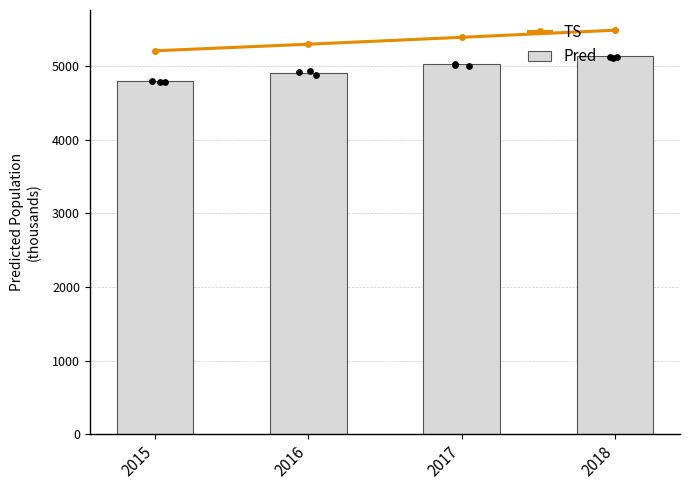

What is the total value across all series at 2018?

10624.0